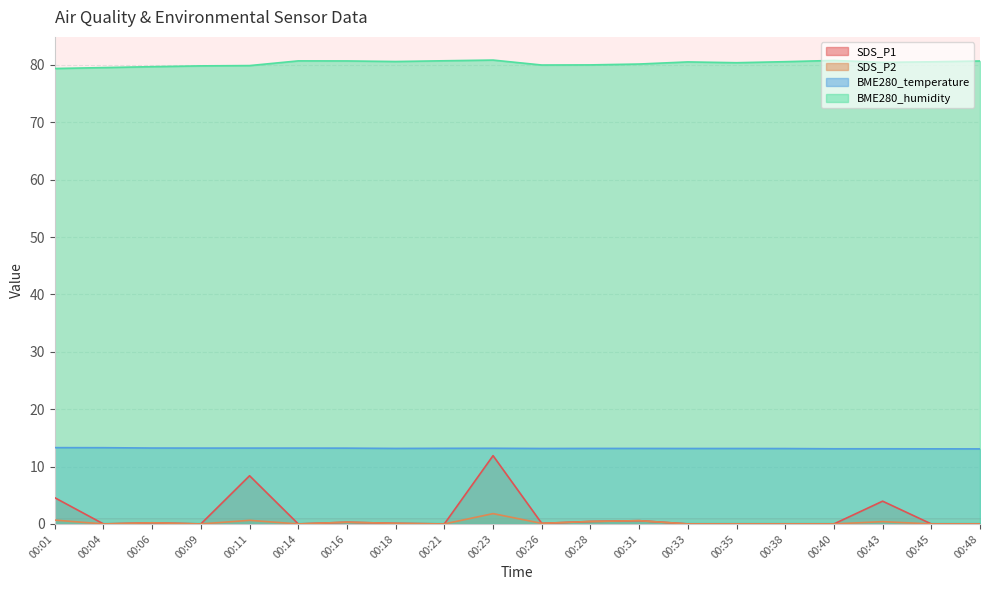

What is the average value of the SDS_P1 series?

1.5